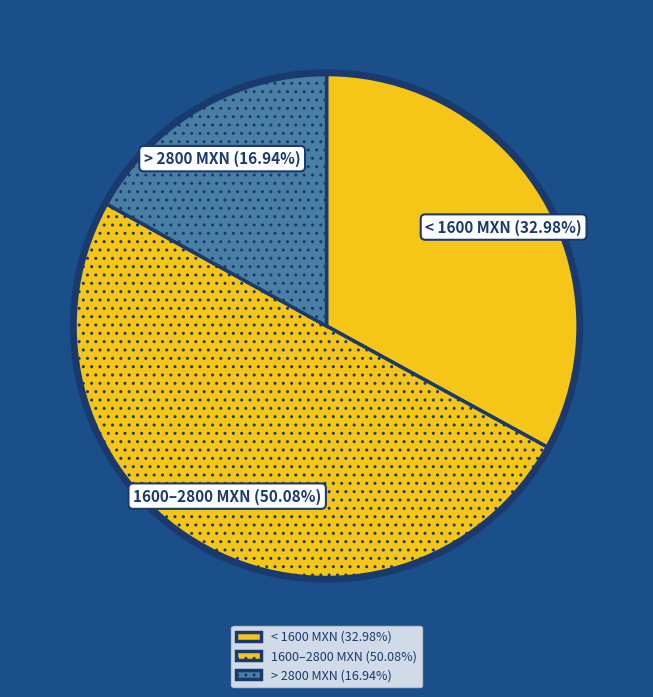

To the nearest percent, what is the difference between the largest and smallest slice percentages?

33%